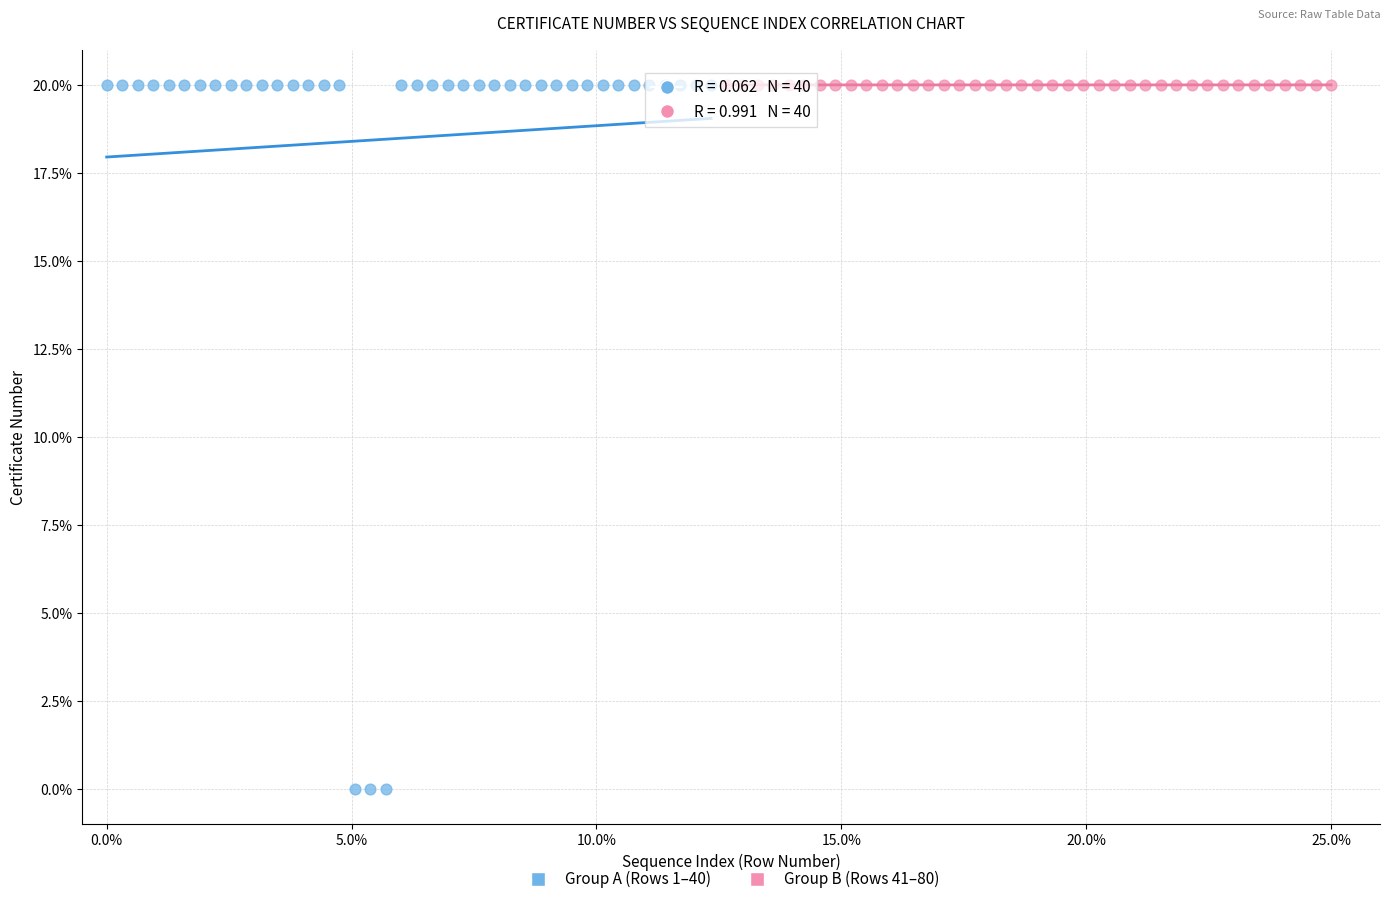

Which series contains the lowest Y value?

Group A (Rows 1–40)